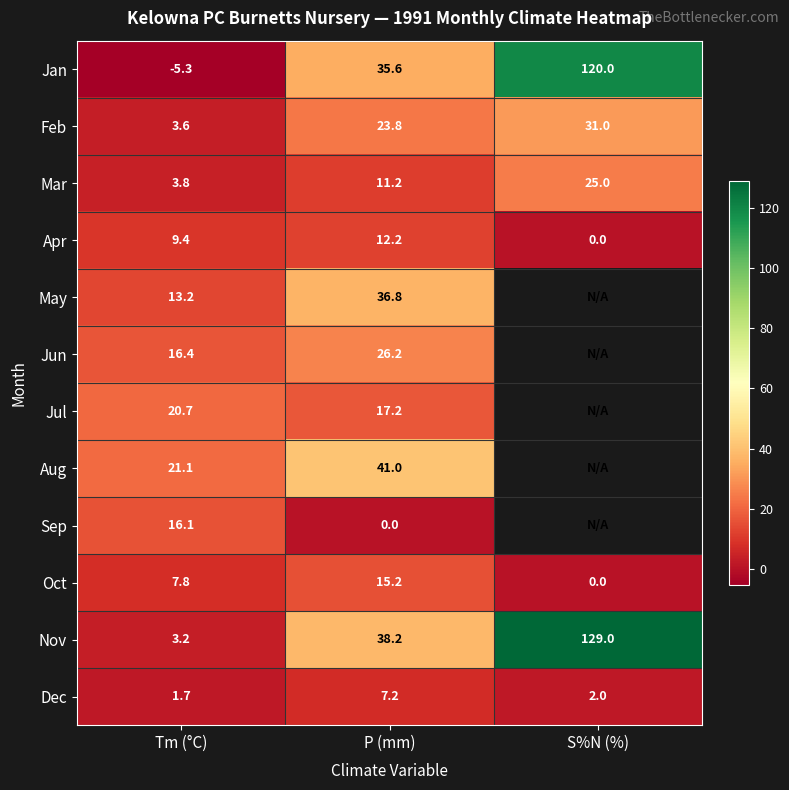

True or false: Jan has a value of -1.9 at Tm (°C).

False